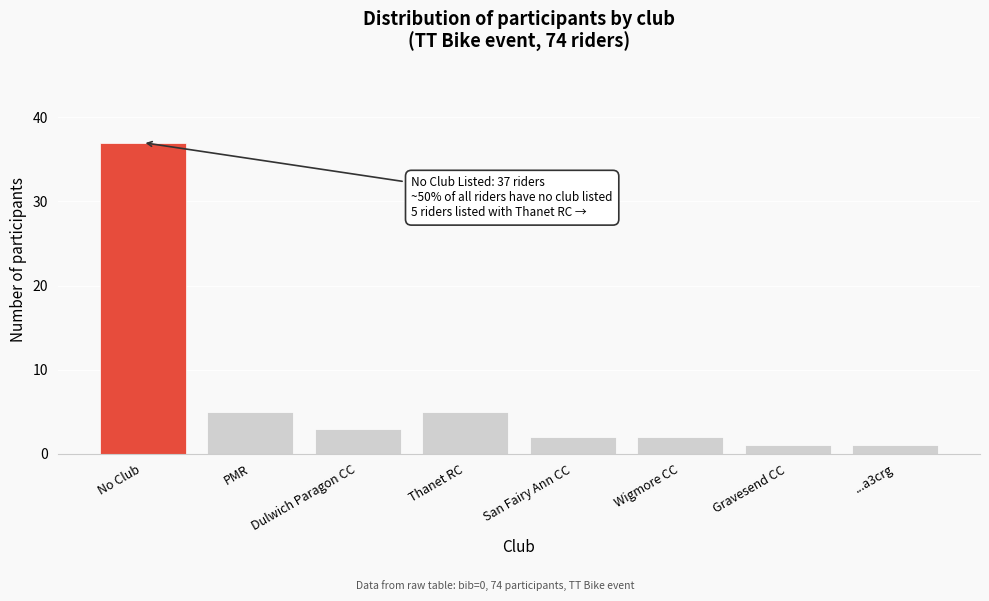

Reading left to right, transcribe all the data shown in this chart.

No Club=37	PMR=5	Dulwich Paragon CC=3	Thanet RC=5	San Fairy Ann CC=2	Wigmore CC=2	Gravesend CC=1	...a3crg=1